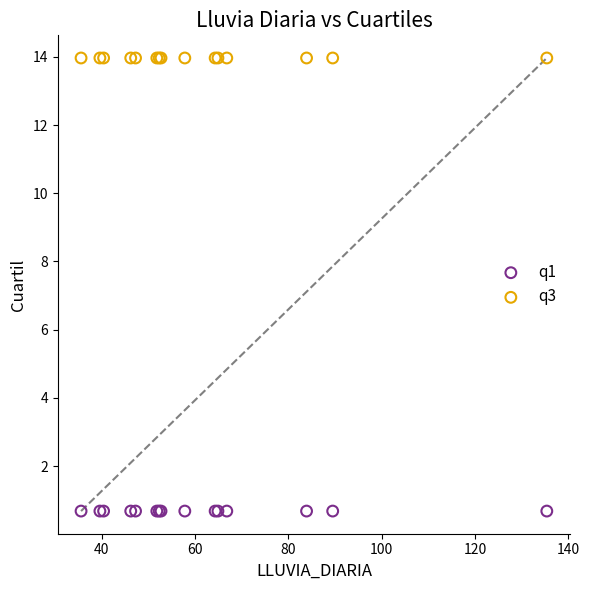

Which series contains the highest Y value?

q3